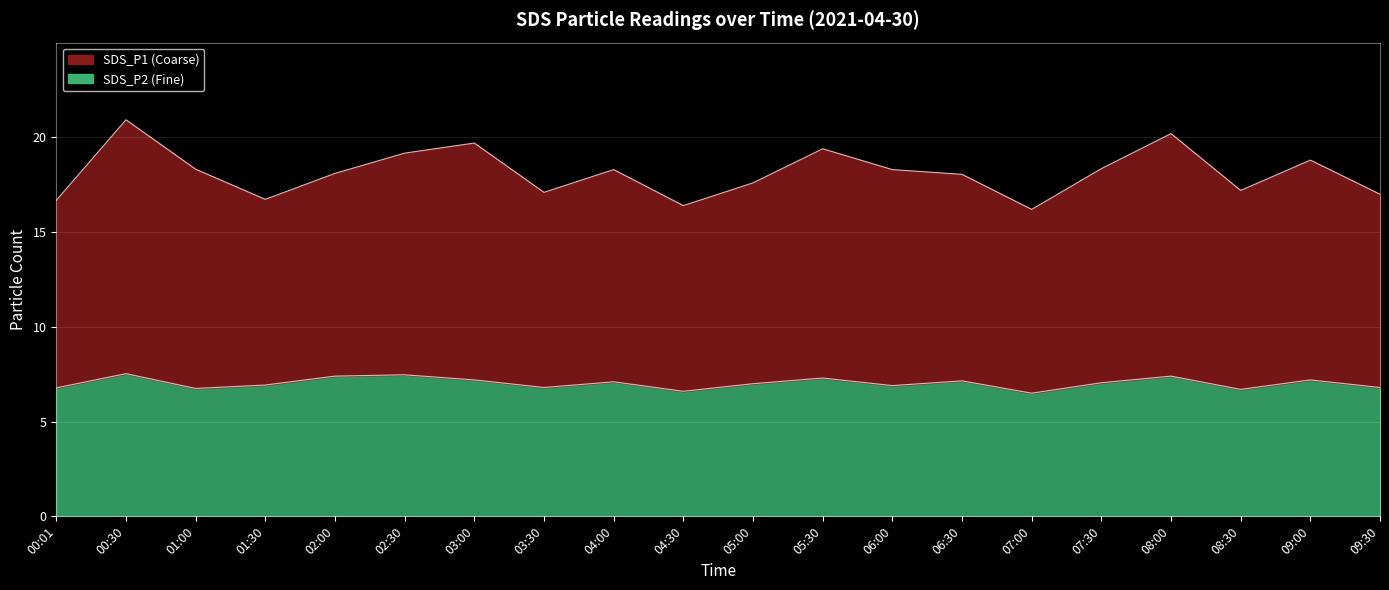

At which category is the sum across all series the highest?

00:30